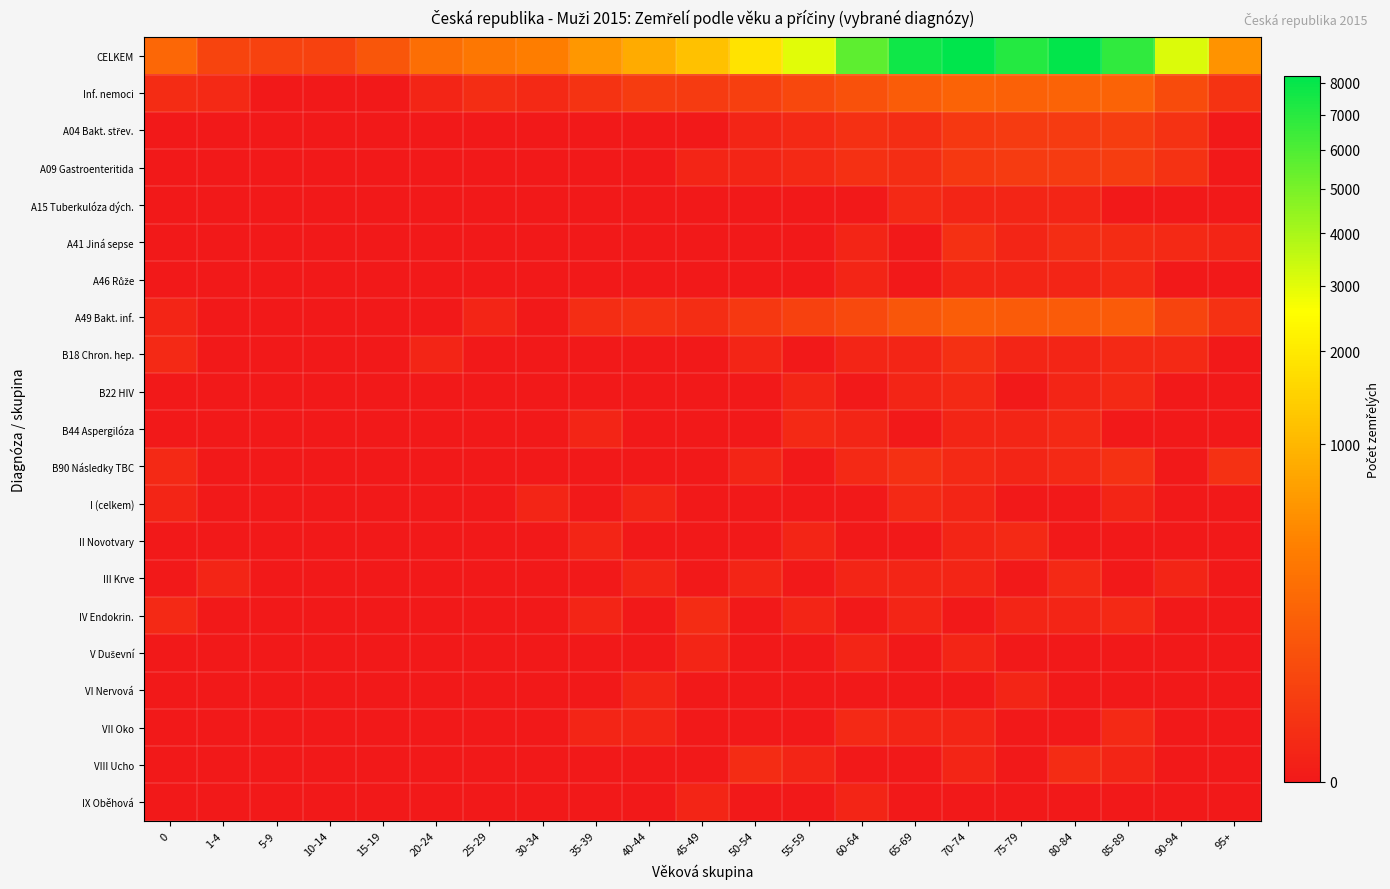

Which series has the largest total across all categories?

CELKEM